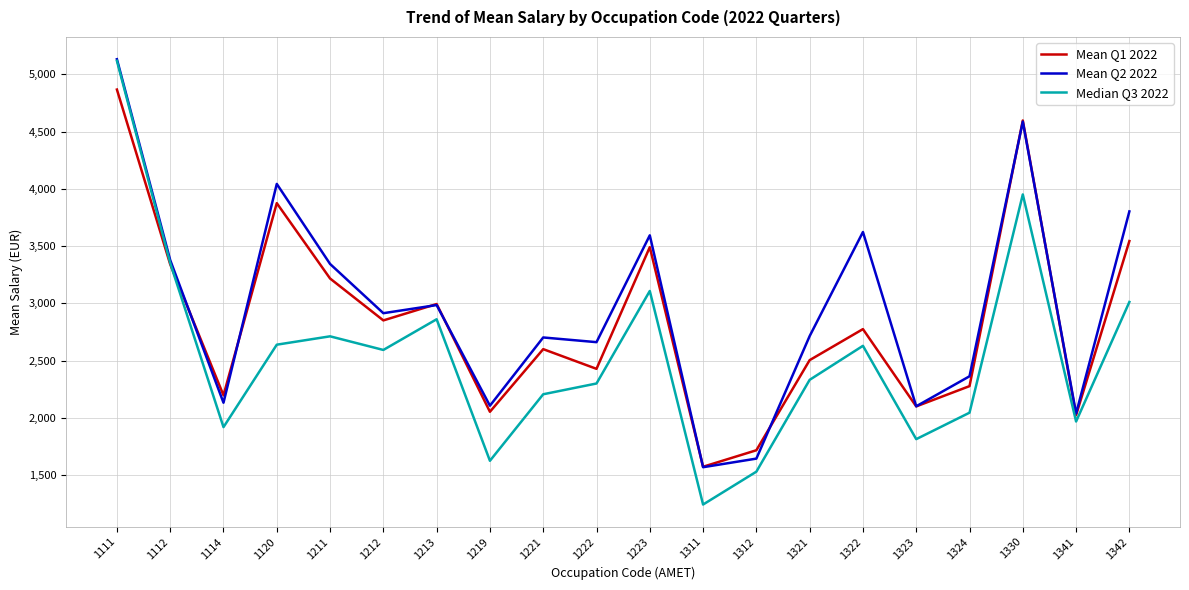

What is the approximate value of Mean Q1 2022 at 1111?

4867